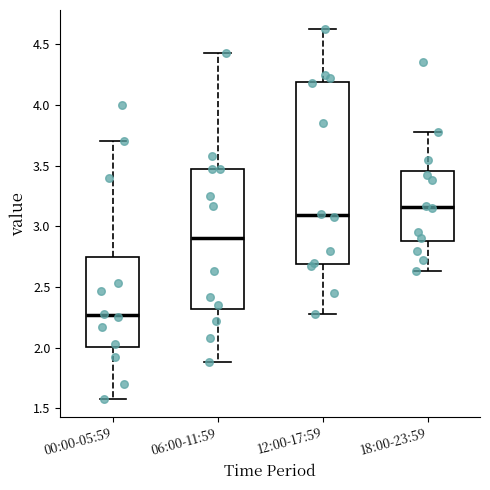

Reading left to right, read every box against the y-axis: the position of its median line, the range the box covers, and the ends of its whiskers. The values are not printed on the chart, so give them approximately, as read against the axis.

00:00-05:59: median 2.25, box 2.00 to 2.75, whiskers 1.60 to 3.70
06:00-11:59: median 2.90, box 2.30 to 3.45, whiskers 1.90 to 4.45
12:00-17:59: median 3.10, box 2.70 to 4.20, whiskers 2.30 to 4.65
18:00-23:59: median 3.15, box 2.90 to 3.45, whiskers 2.65 to 3.80